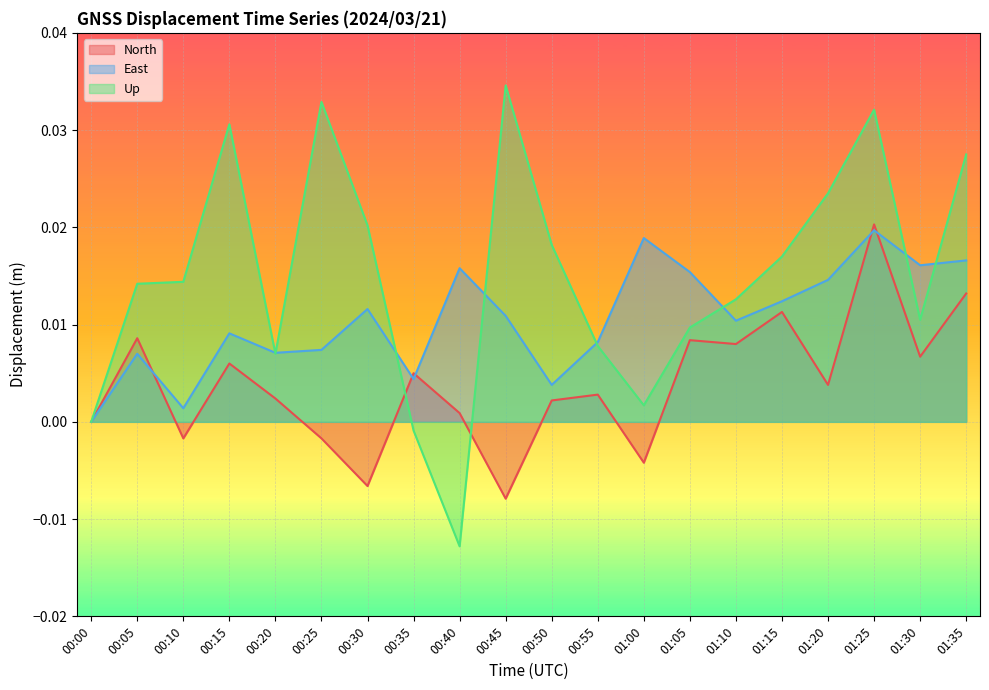

How many interior local valleys does the East series have?

6